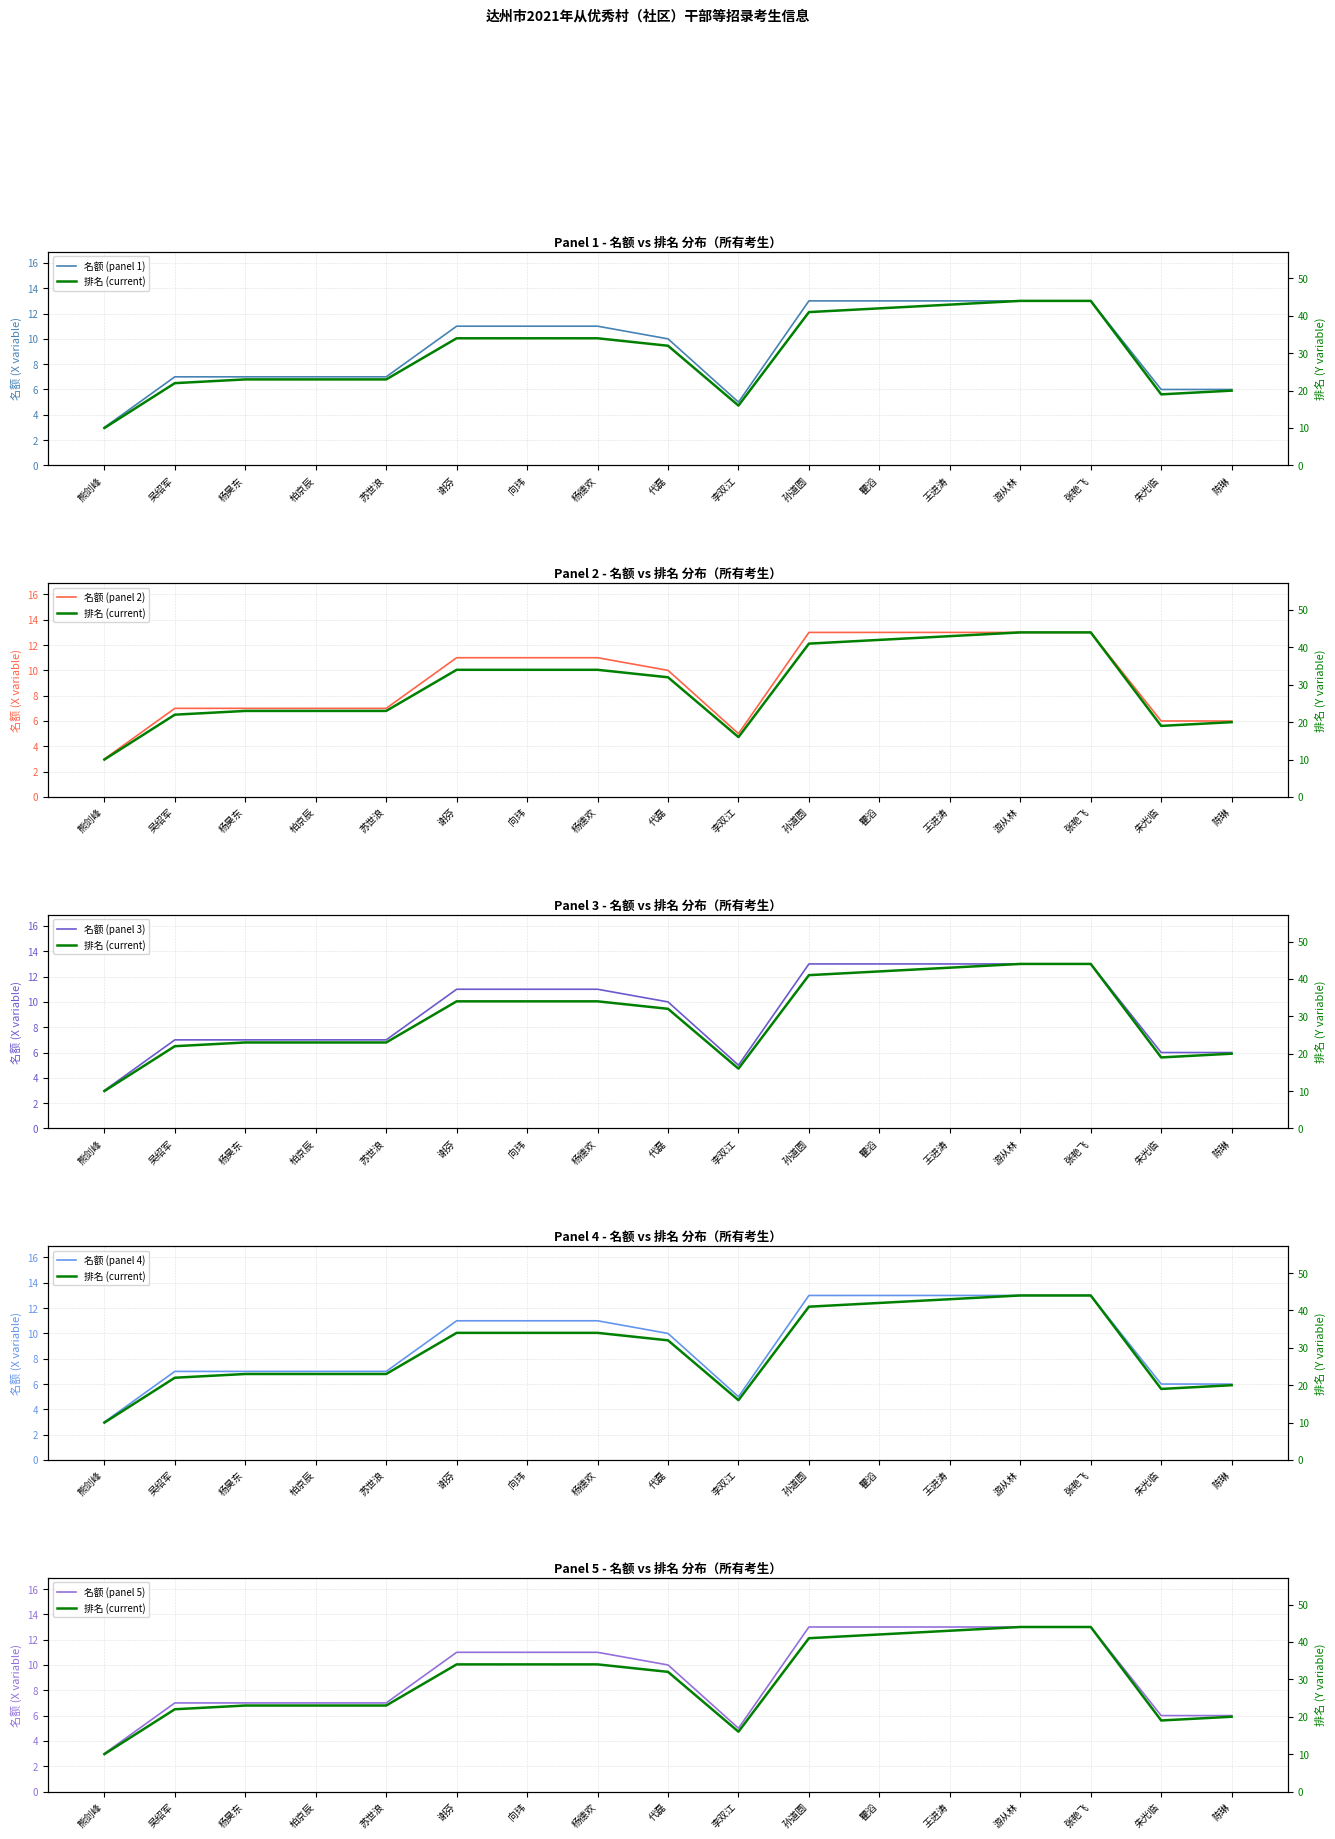

Between 吴绍军 and 杨德欢, which series saw the biggest shift?

排名 (current)